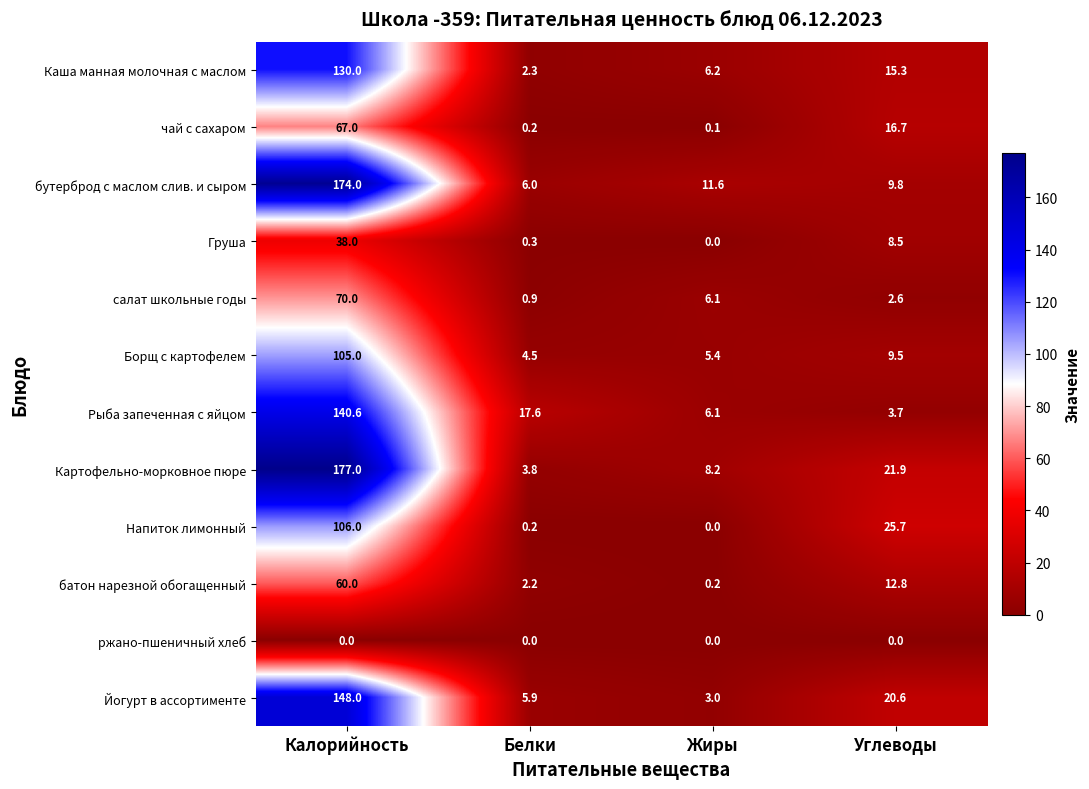

What is the total value across all series at Жиры?

46.9